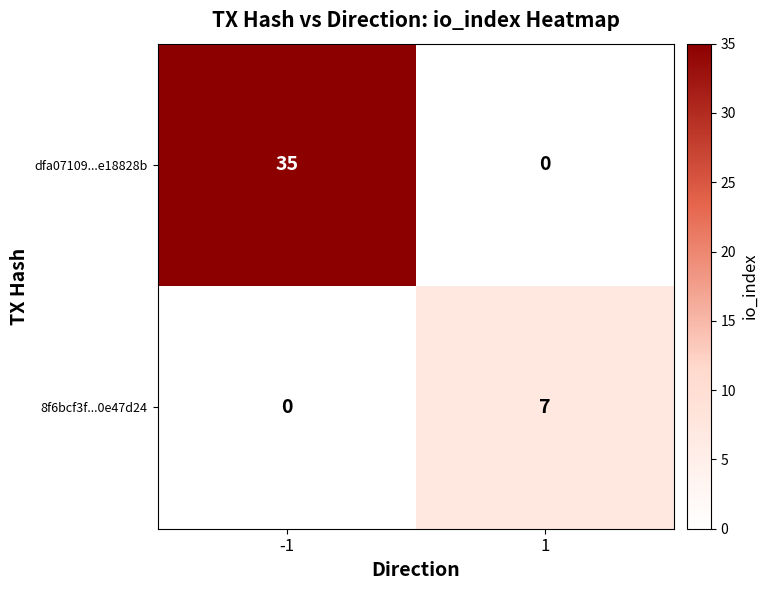

Is the value of 8f6bcf3f...0e47d24 at -1 greater than the value of dfa07109...e18828b at -1?

No